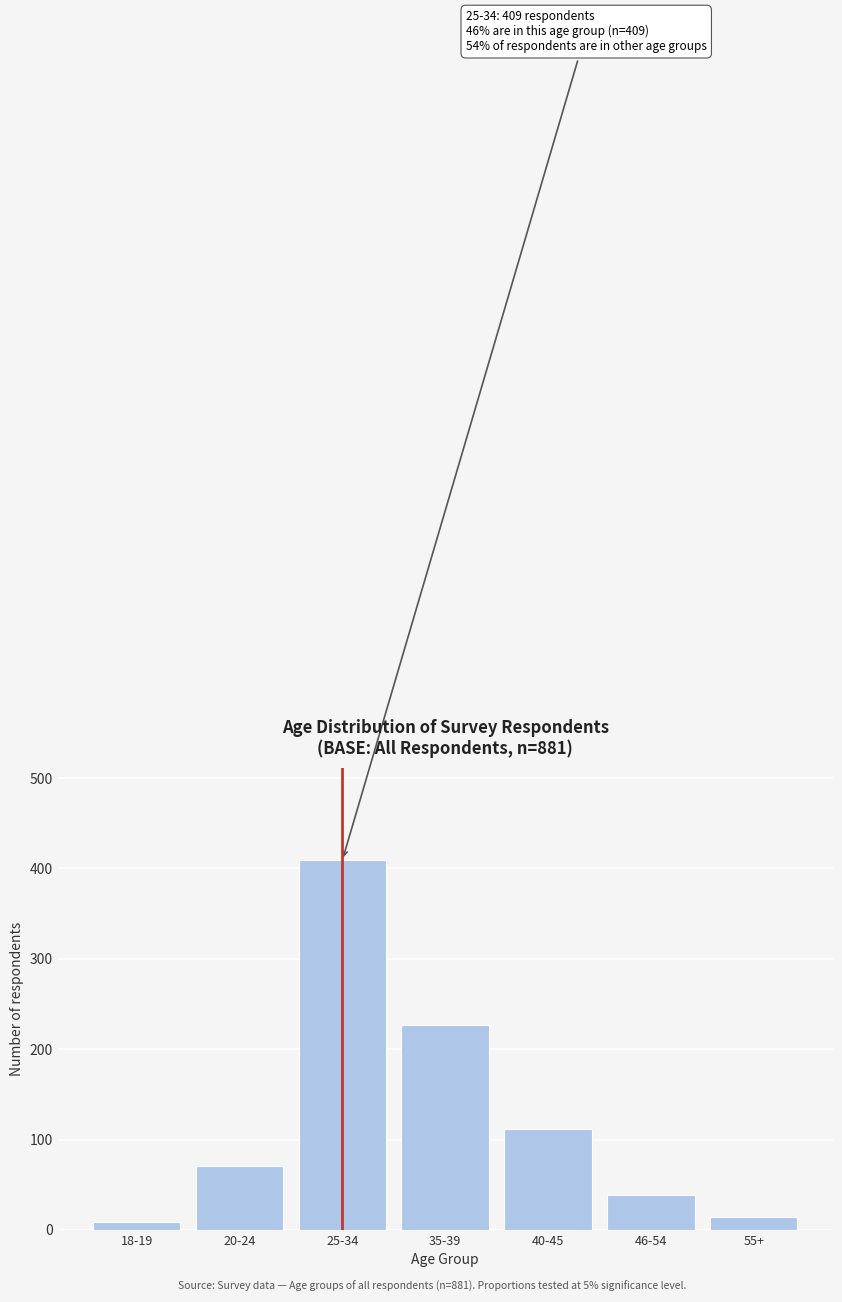

Reading left to right, list all the values displayed in this chart.

18-19=9	20-24=71	25-34=409	35-39=227	40-45=112	46-54=39	55+=14